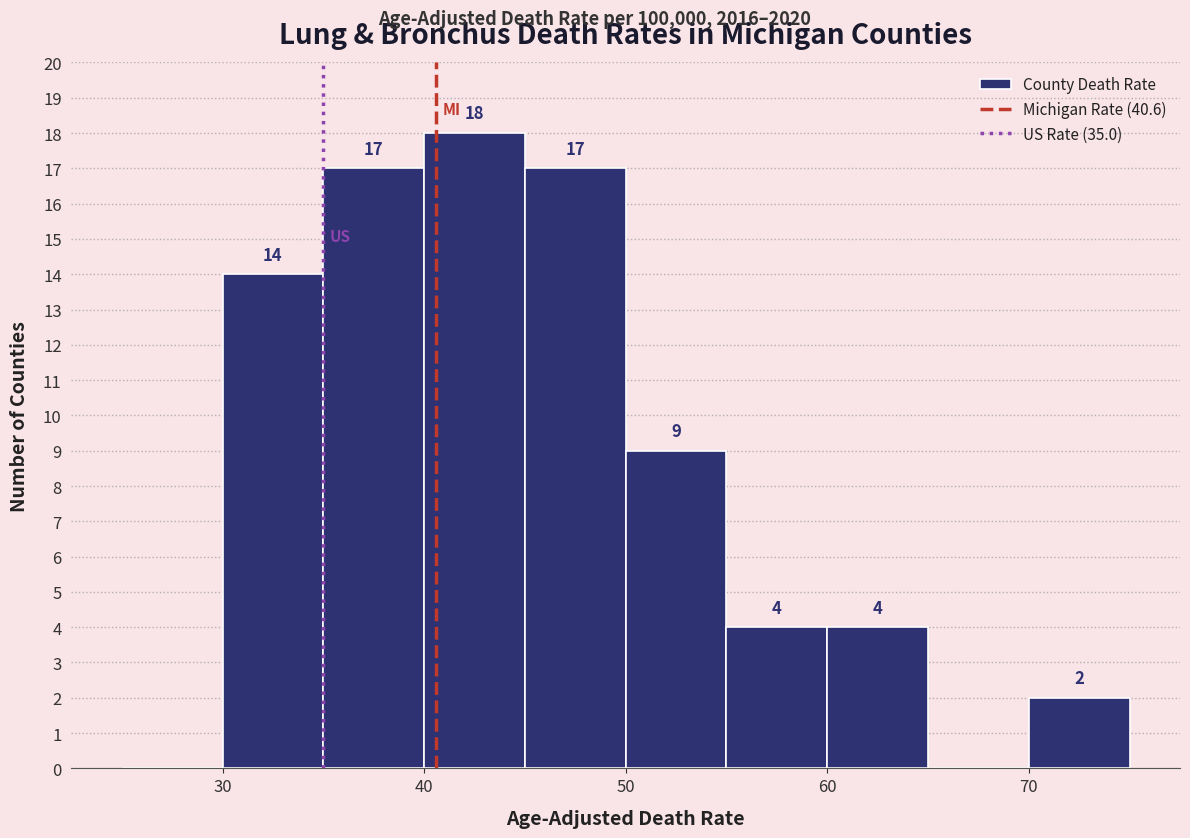

Which range on the x-axis has the tallest bar?

40 to 45